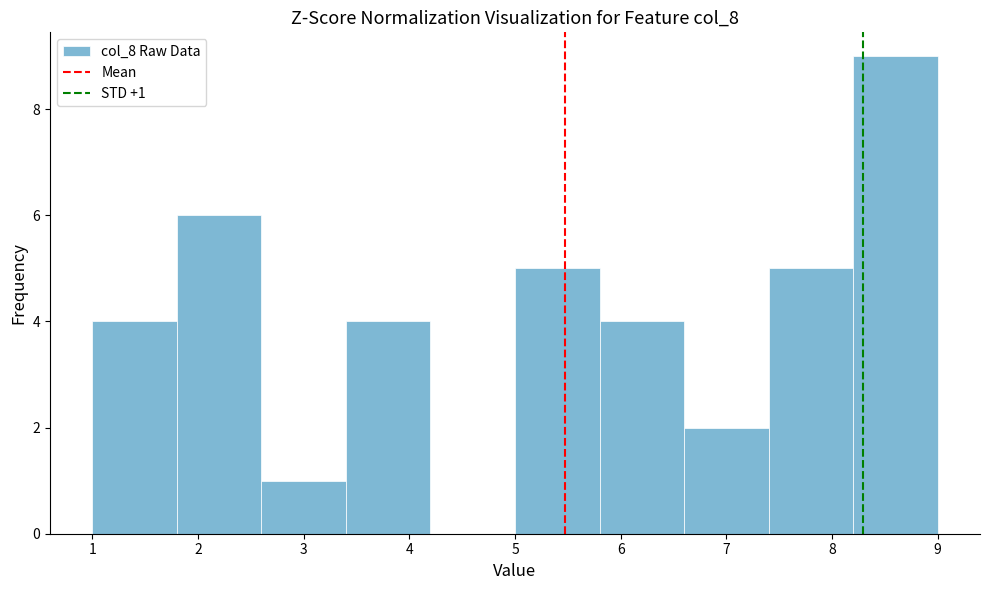

Over which range of the x-axis is the bar tallest?

8.2 to 9.0